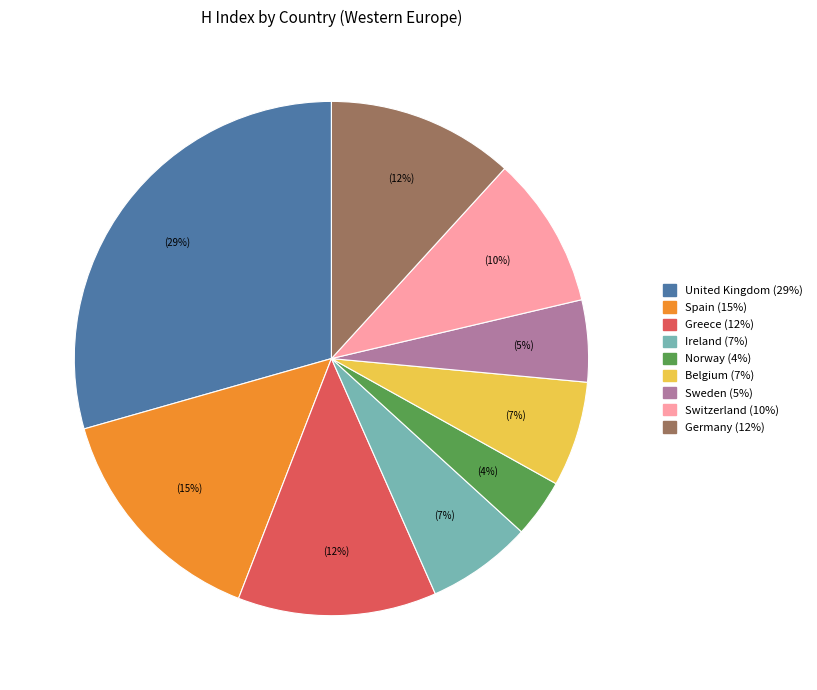

What is the smallest slice in the pie chart?

Norway